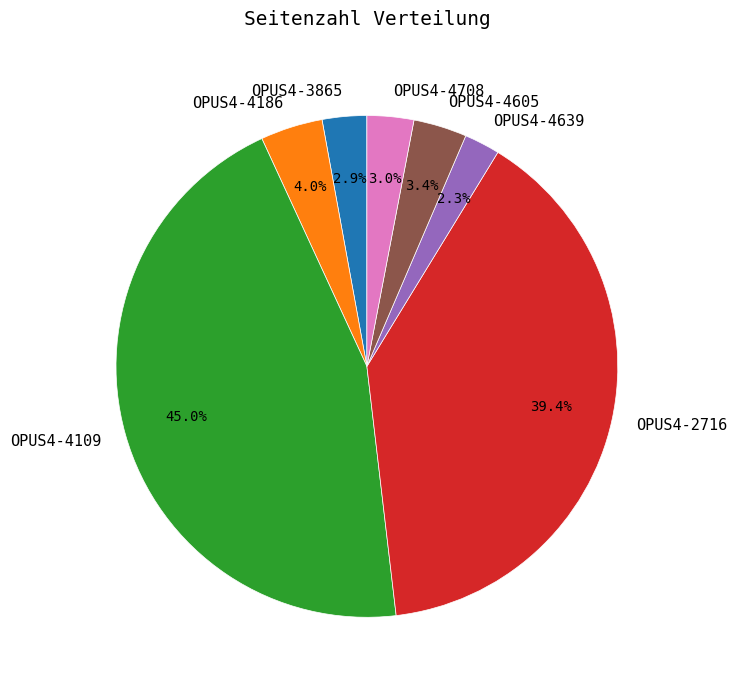

Is the sum of OPUS4-4109 and OPUS4-2716 greater than half?

Yes